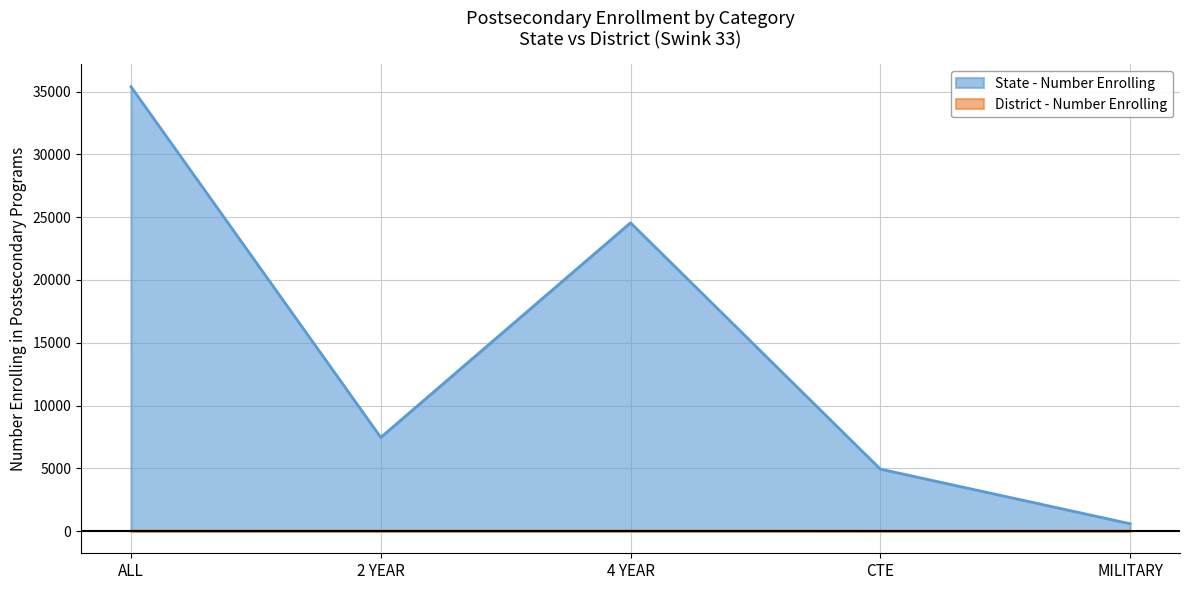

True or false: District - Number Enrolling has a value of -6 at CTE.

False